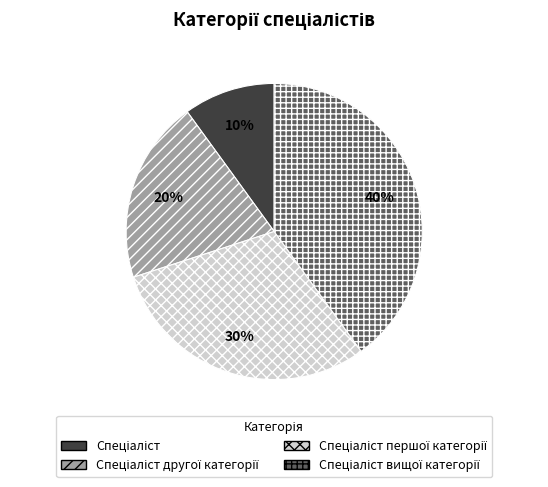

To the nearest percent, what is the average slice percentage?

25%